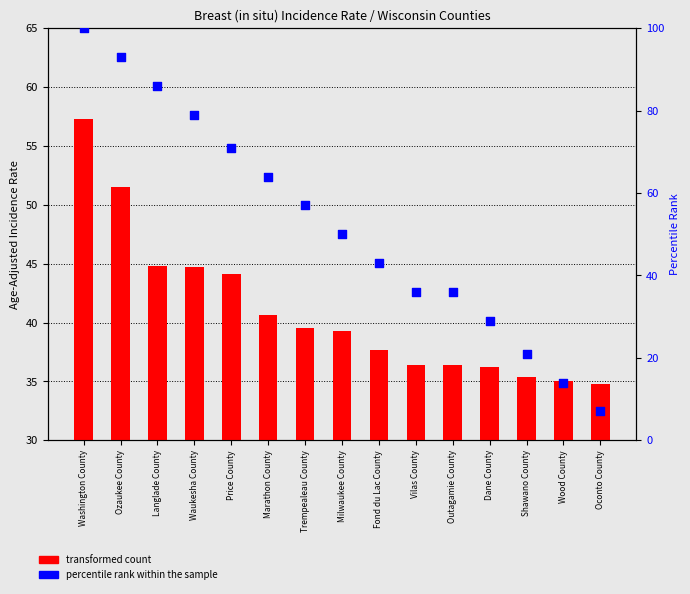

At which category is the sum across all series the highest?

Washington County